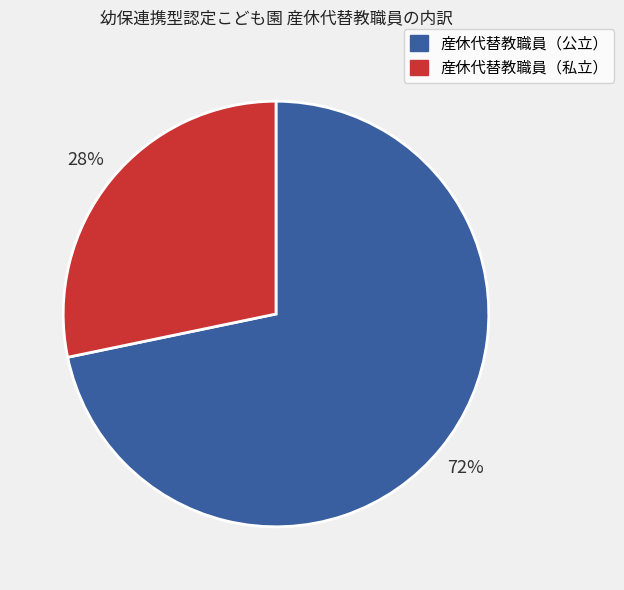

To the nearest percent, what is the average slice percentage?

50%